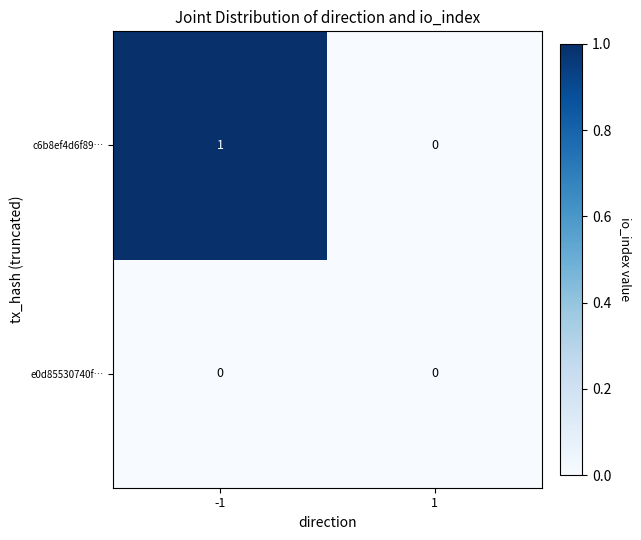

Rank the series by their maximum value, from highest to lowest.

c6b8ef4d6f89…, e0d85530740f…